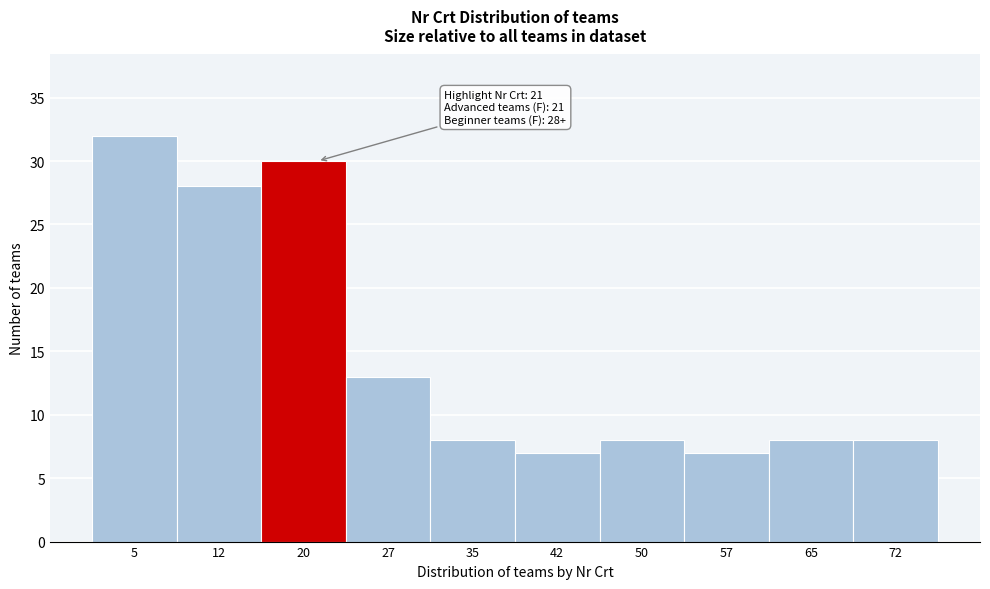

Which range on the x-axis has the tallest bar?

1.0 to 8.5